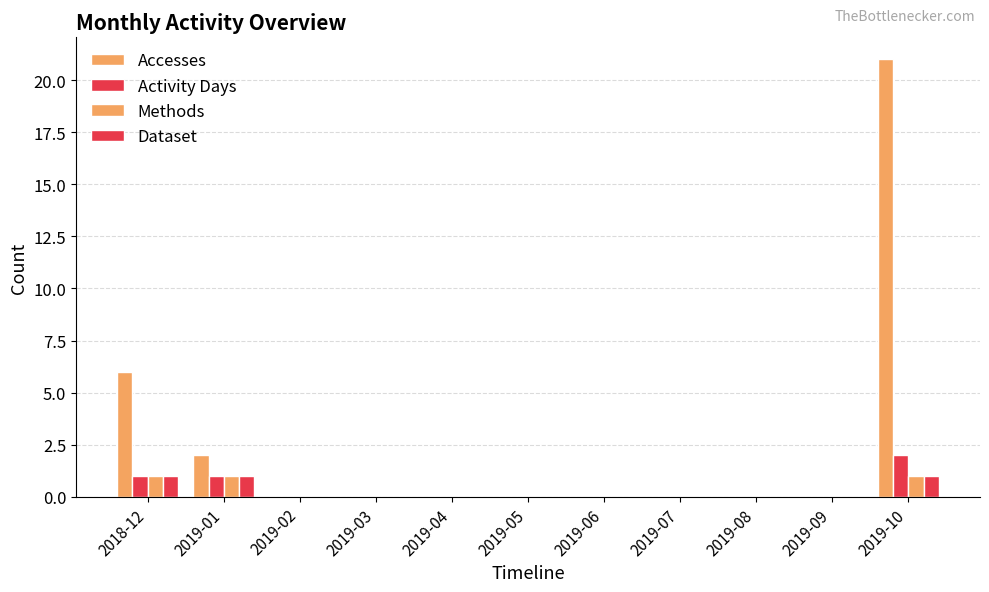

Where is Dataset nearest to the value 0?

2019-02